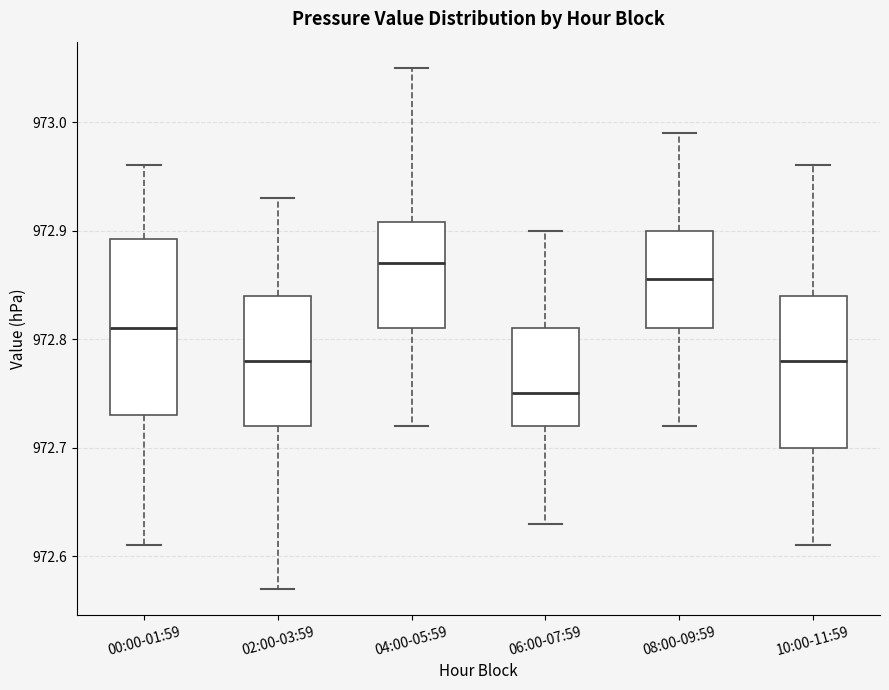

Reading left to right, transcribe this box plot: for each box, give where its median line is, the range the box spans, and where its two whiskers end, as read against the y-axis. The values are not printed on the chart, so give them approximately, as read against the axis.

00:00-01:59: median 972.81, box 972.73 to 972.89, whiskers 972.61 to 972.96
02:00-03:59: median 972.78, box 972.72 to 972.84, whiskers 972.57 to 972.93
04:00-05:59: median 972.87, box 972.81 to 972.91, whiskers 972.72 to 973.05
06:00-07:59: median 972.75, box 972.72 to 972.81, whiskers 972.63 to 972.90
08:00-09:59: median 972.86, box 972.81 to 972.90, whiskers 972.72 to 972.99
10:00-11:59: median 972.78, box 972.70 to 972.84, whiskers 972.61 to 972.96